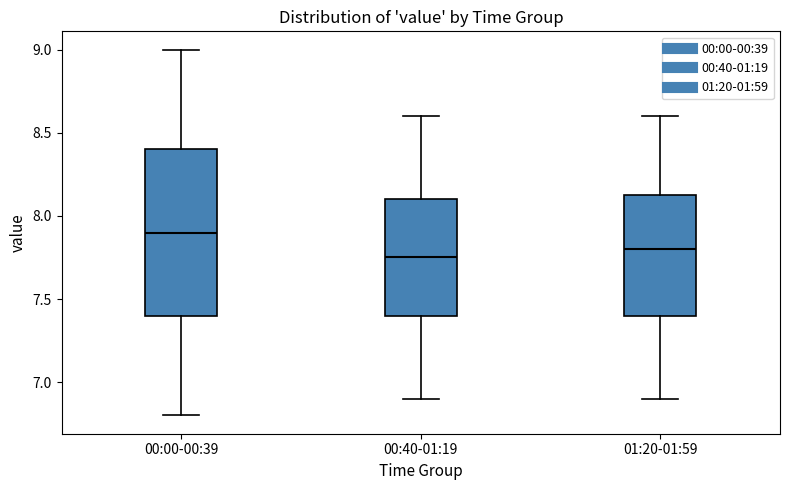

Where does the lower whisker of the box for 01:20-01:59 end on the y-axis? The values are not printed on the chart, so give them approximately, as read against the axis.

6.90